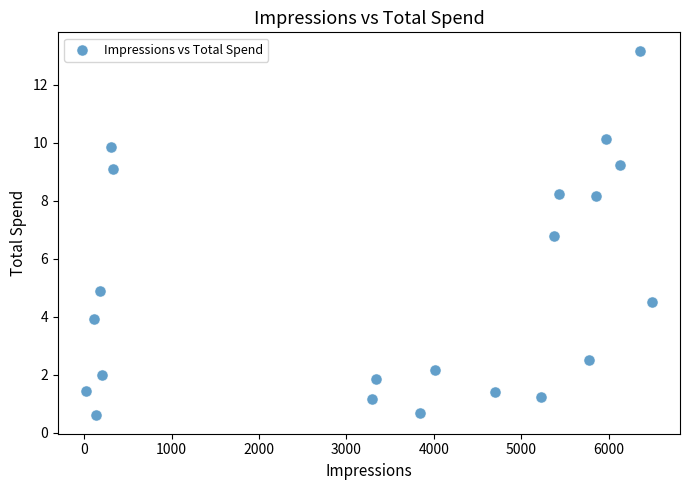

What Y value in the scatter plot is closest to 6?

6.8